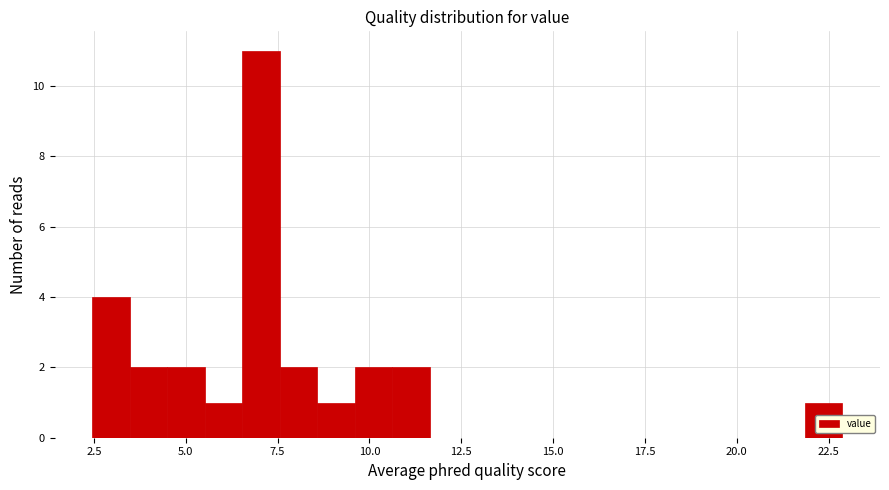

Read against the x-axis, roughly where is the centre of the tallest bar?

7.0